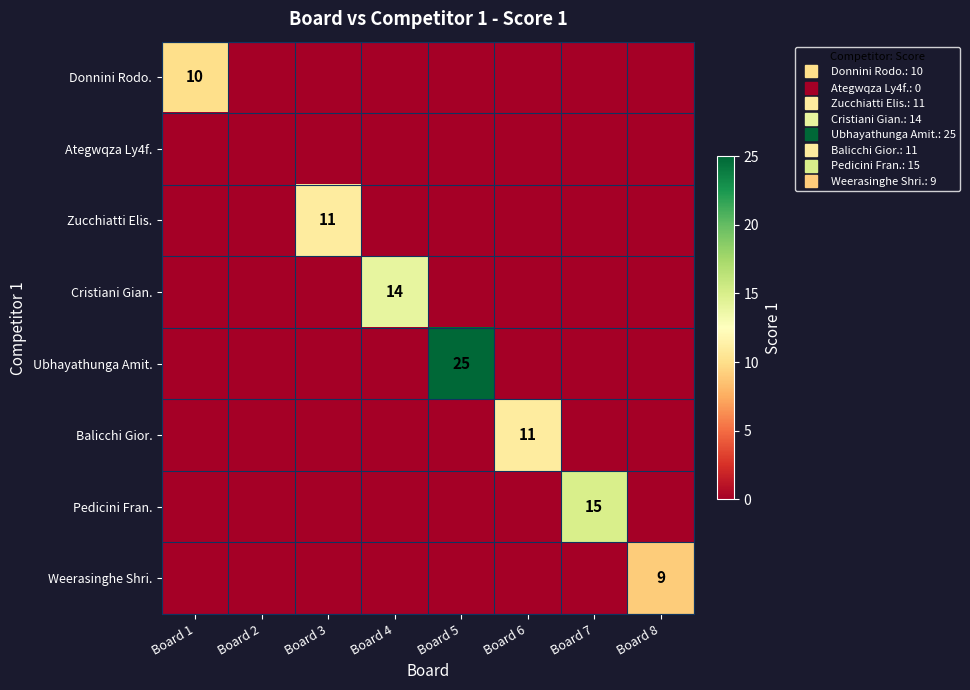

At which category is the sum across all series the highest?

Board 5